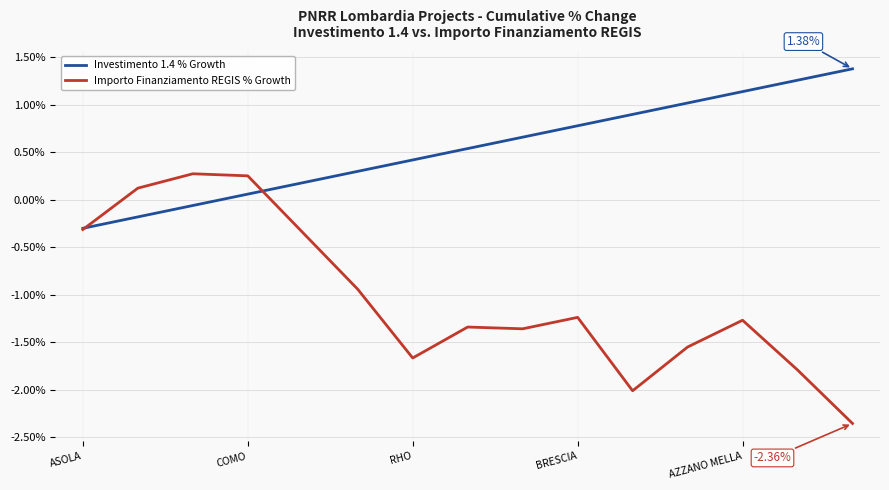

Rank the series by their average value, from highest to lowest.

Investimento 1.4 % Growth, Importo Finanziamento REGIS % Growth